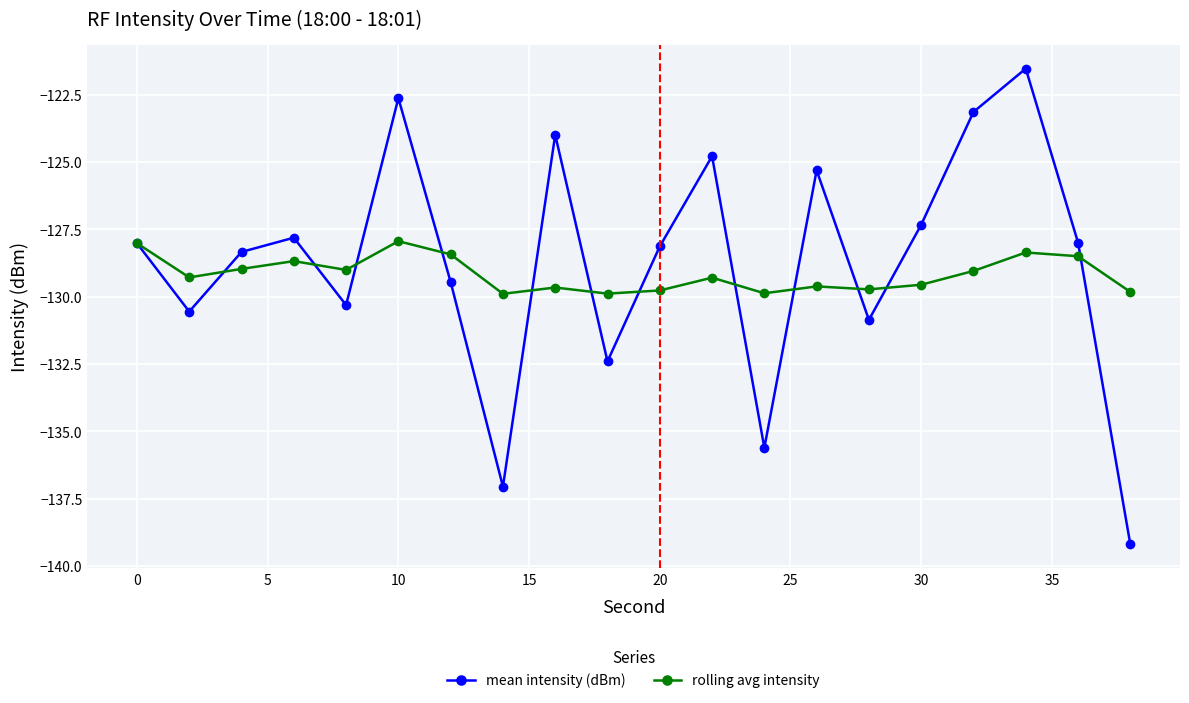

True or false: mean intensity (dBm) has more than 2 points higher than both neighbors.

True